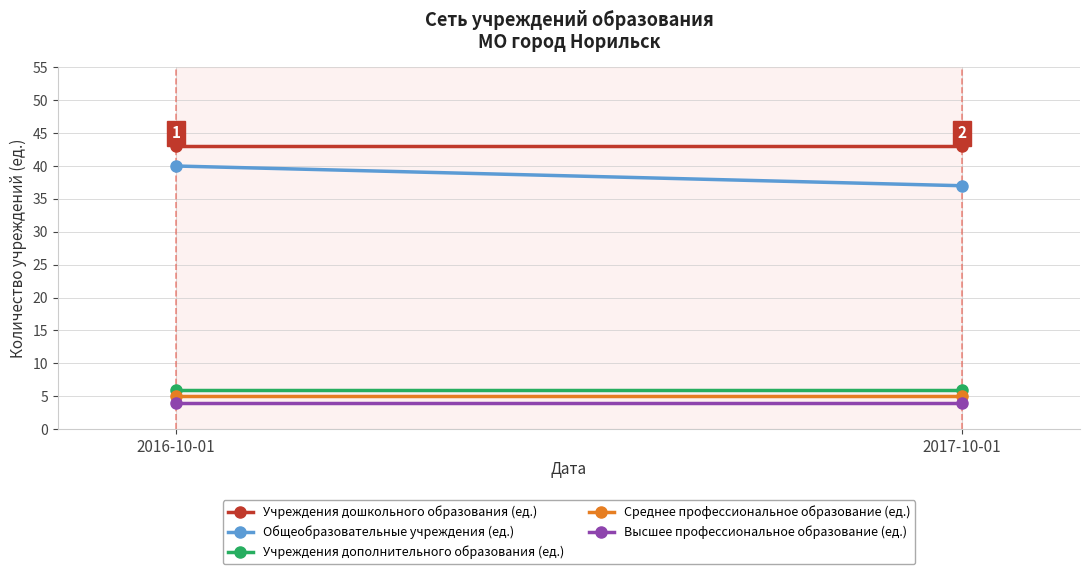

What is the approximate value of Общеобразовательные учреждения (ед.) at 2016-10-01?

40